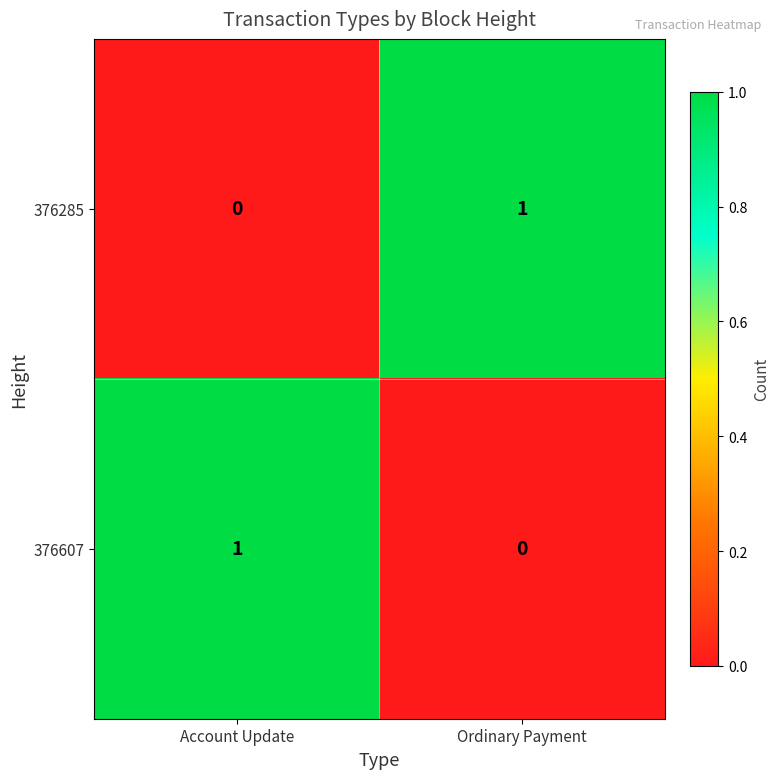

Rank the categories by 376285 value from highest to lowest.

Ordinary Payment, Account Update